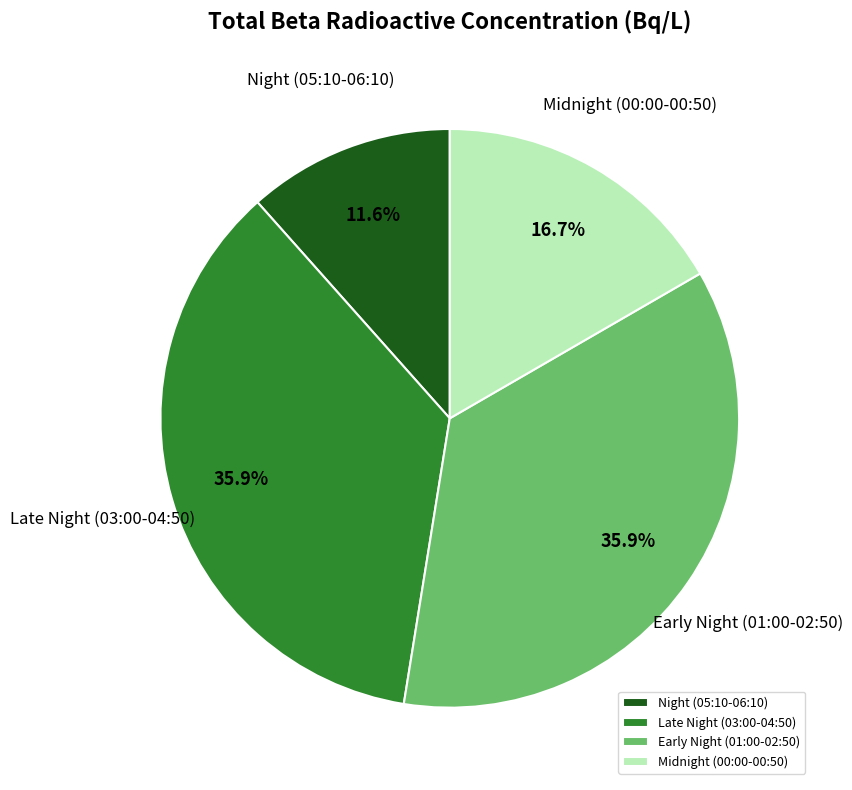

How much of the chart is everything except Early Night (01:00-02:50)?

64.1%